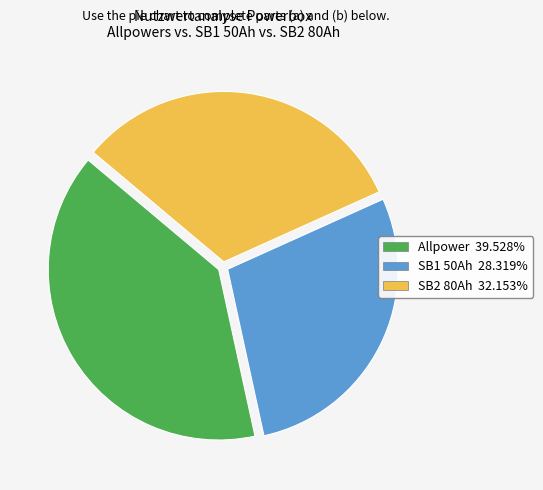

Do SB1 50Ah 28.319% and Allpower 39.528% together represent more than half of the pie?

Yes